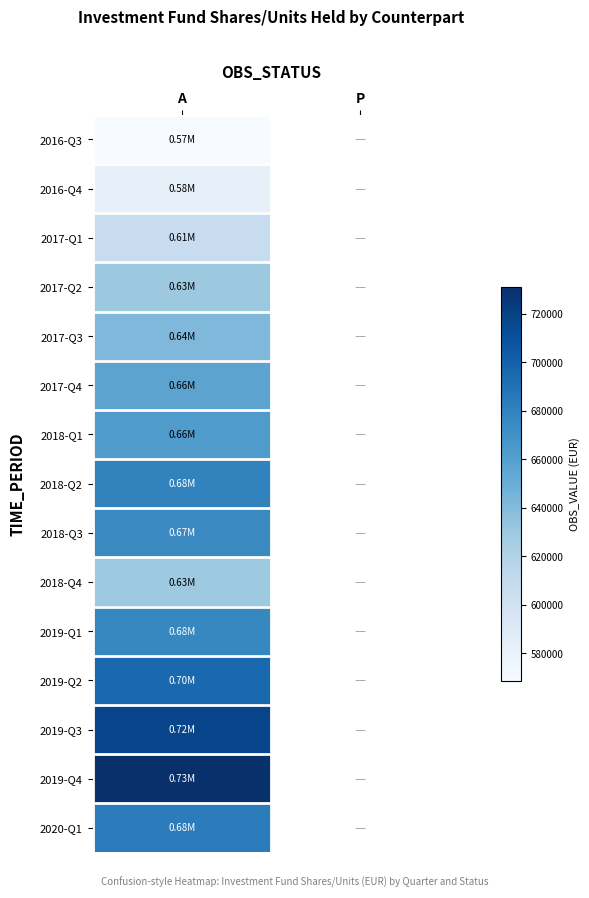

What is the spread (max minus min) of values at A?

162564.9